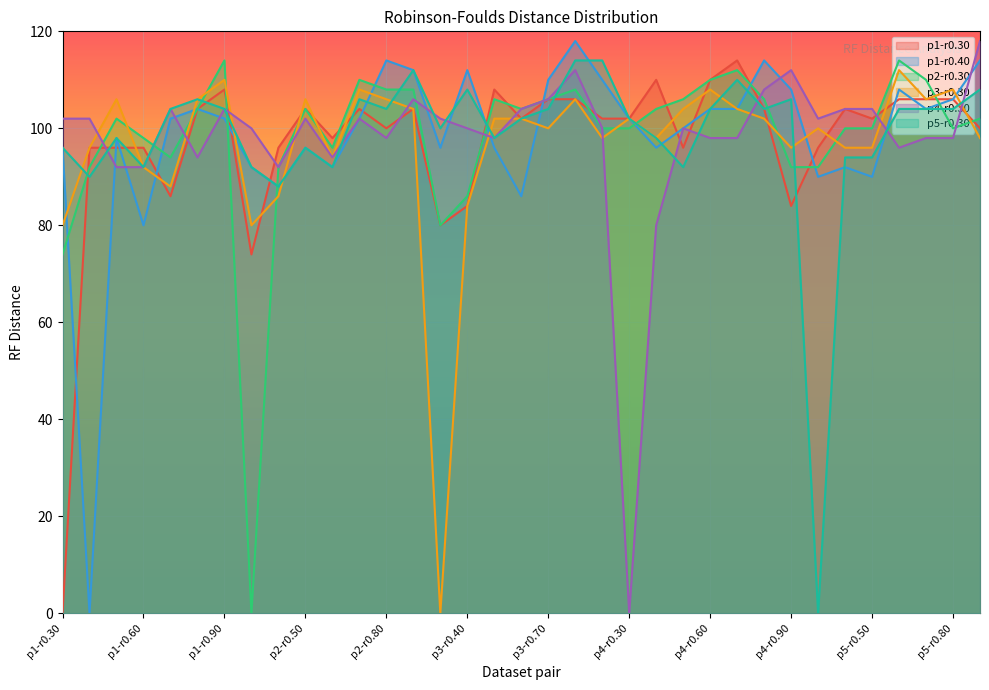

At which category does the chart reach its minimum across all series?

p1-r0.30